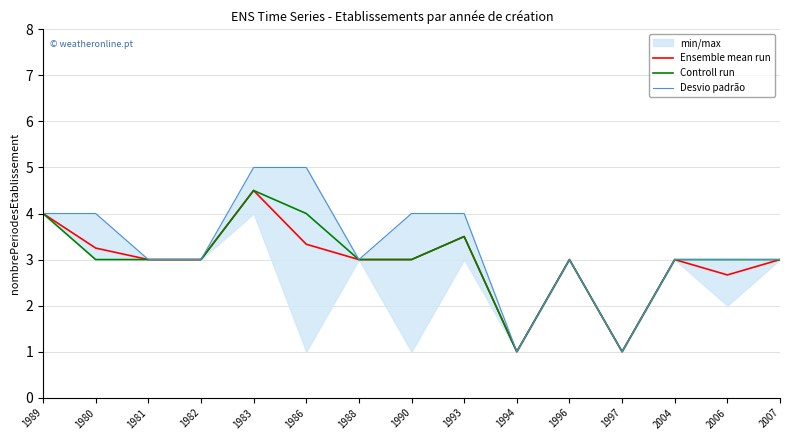

The Ensemble mean run series shows 1.5 at 1989. True or false?

False